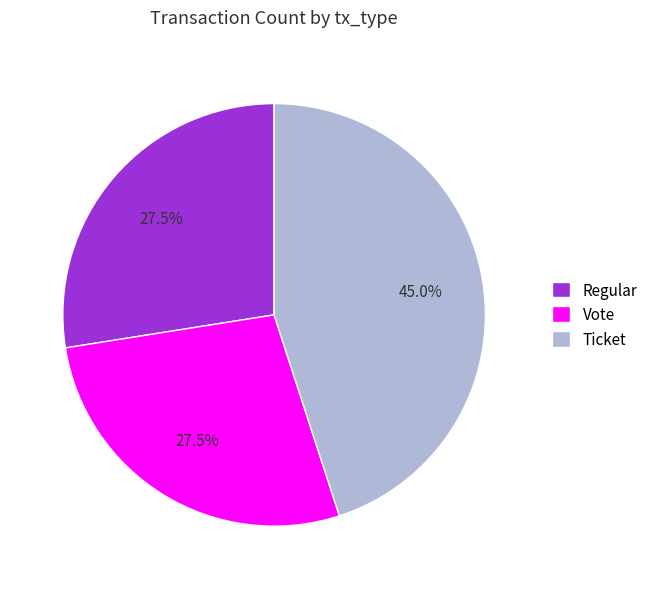

How many slices are in this pie chart?

3